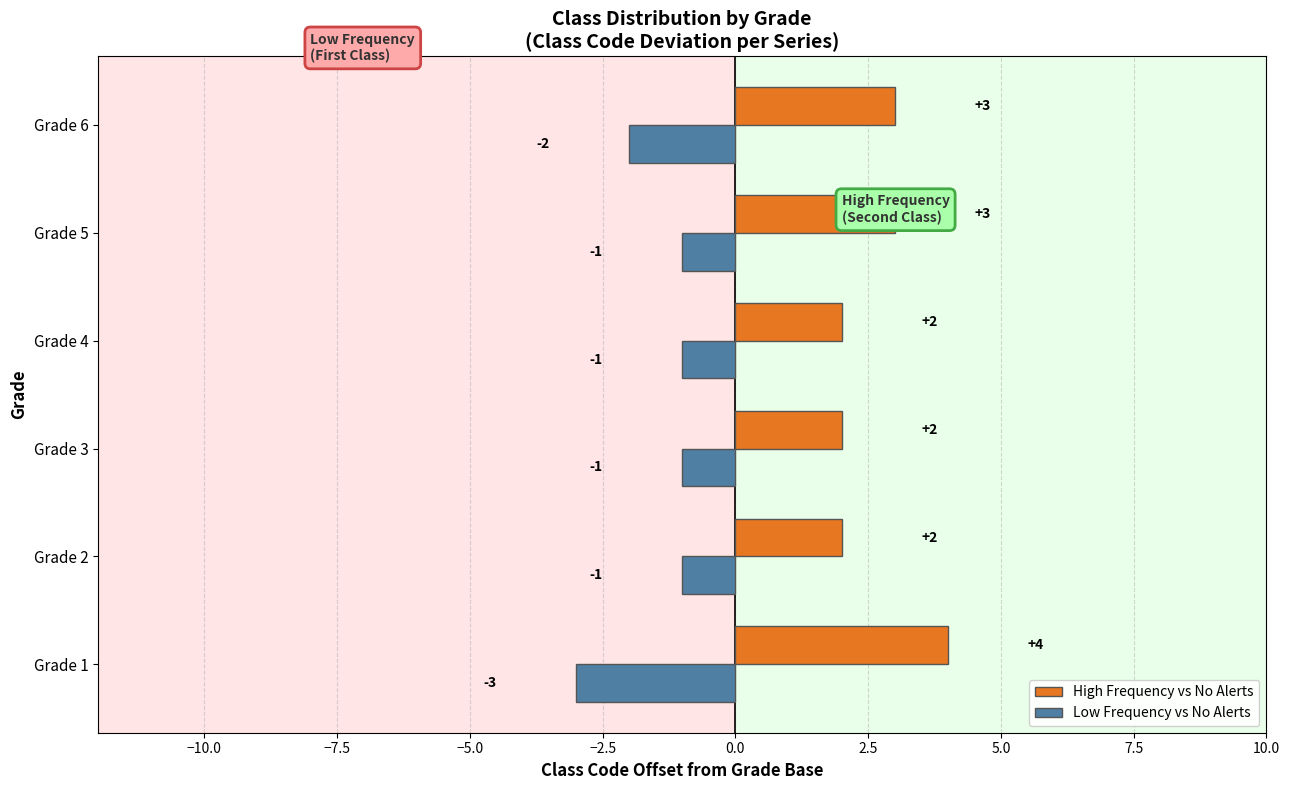

Is it true that Low Frequency vs No Alerts equals -1 at Grade 3?

True